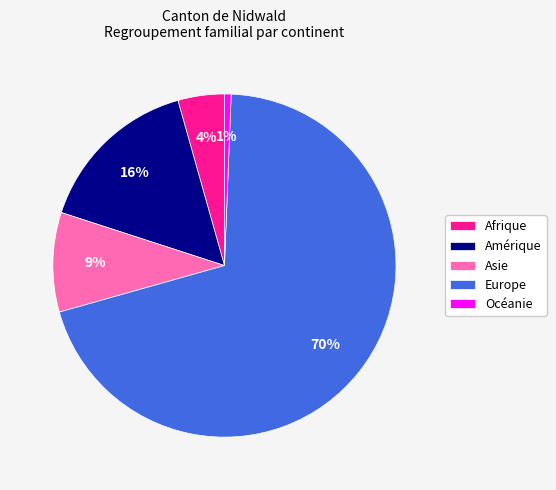

Which slice is the largest?

Europe